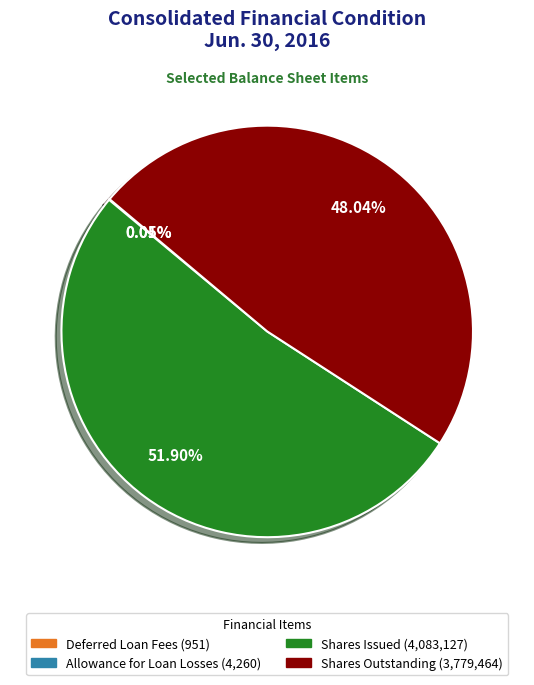

Is there a majority slice in this chart?

Yes